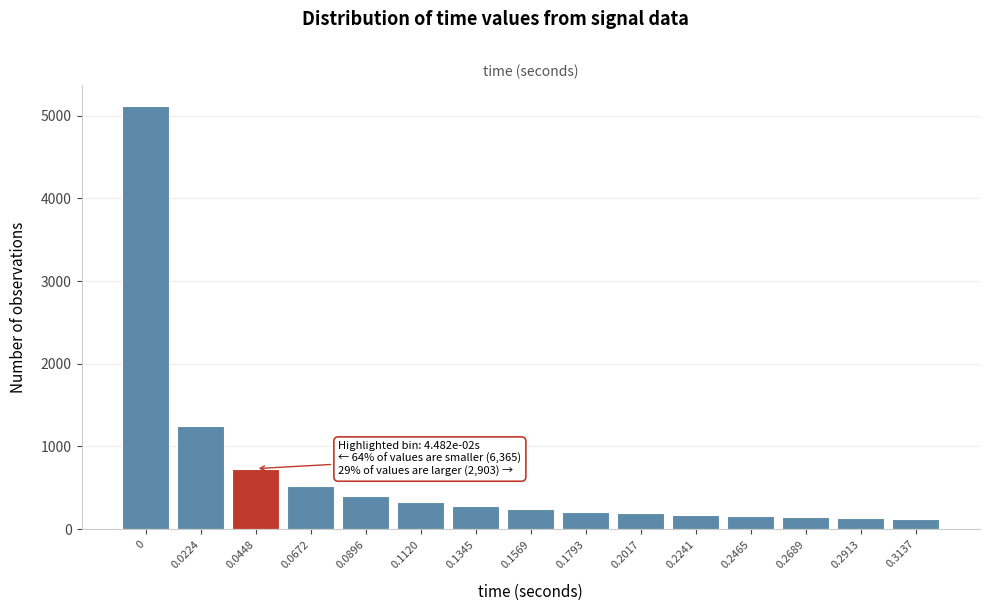

The value at 0 is 2009. True or false?

False